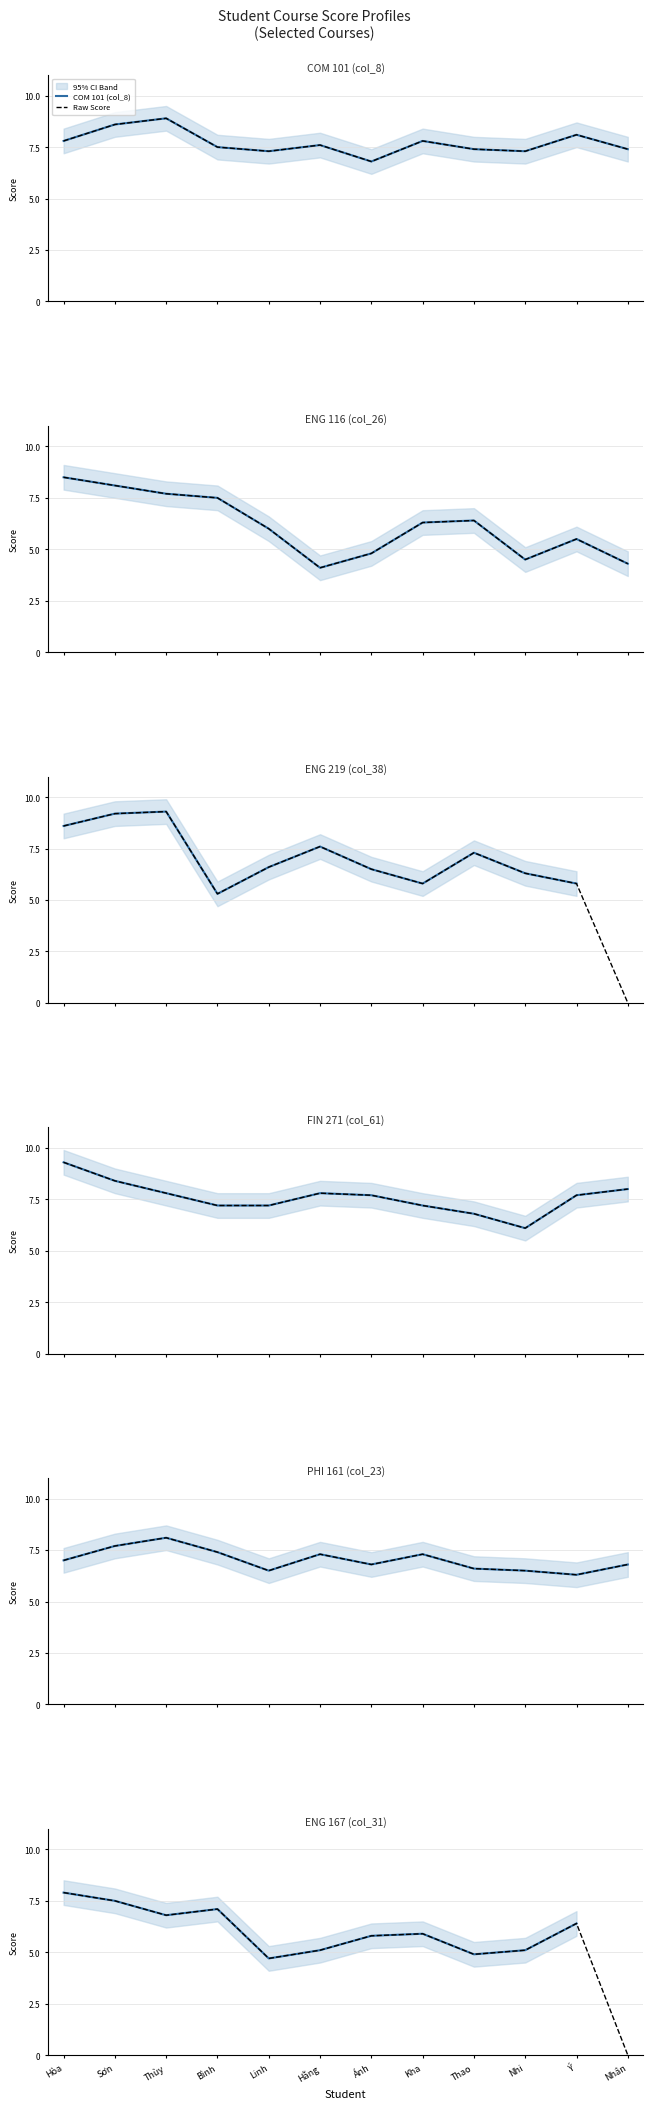

What is the value of the ENG 219 (col_38) point at the 4th from the left?

5.3